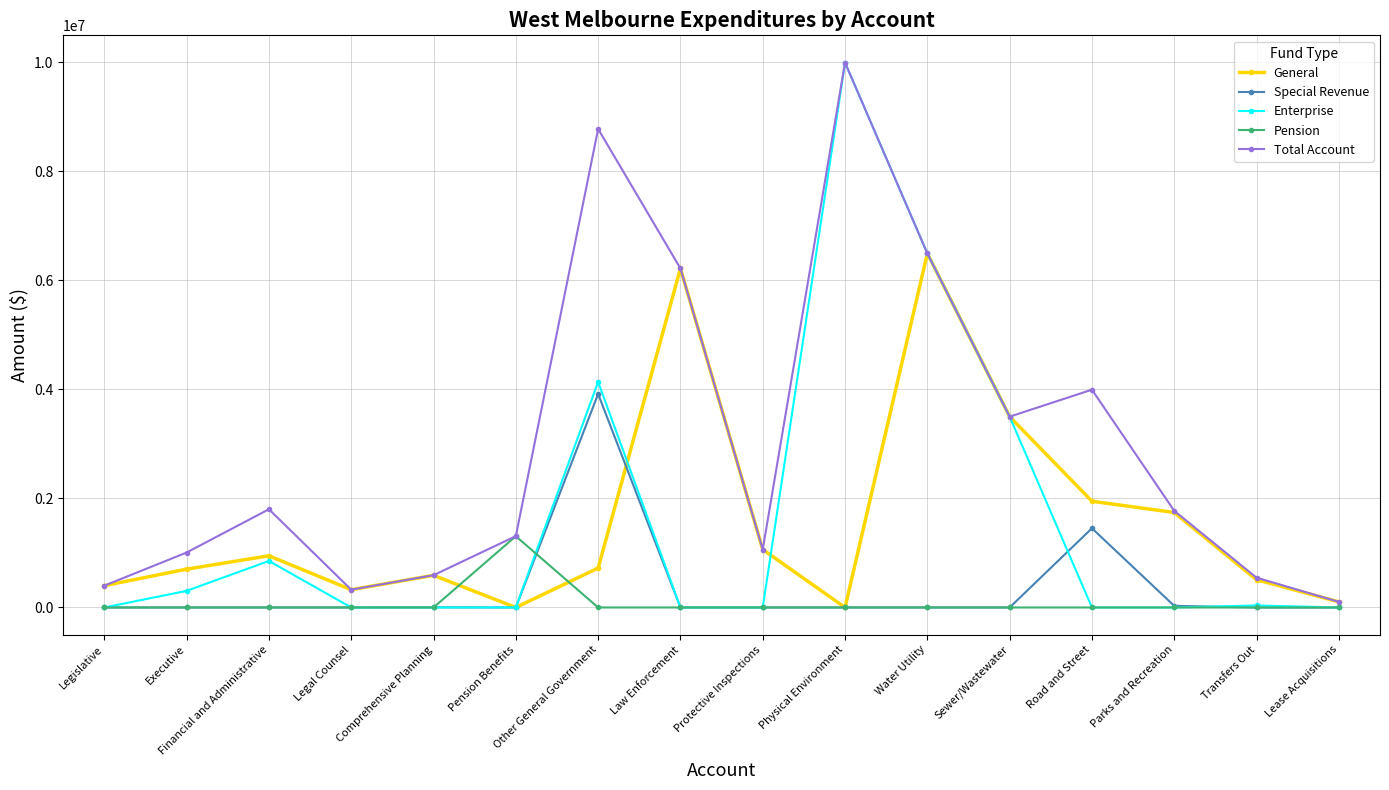

True or false: Enterprise has more than 0 interior local peaks.

True